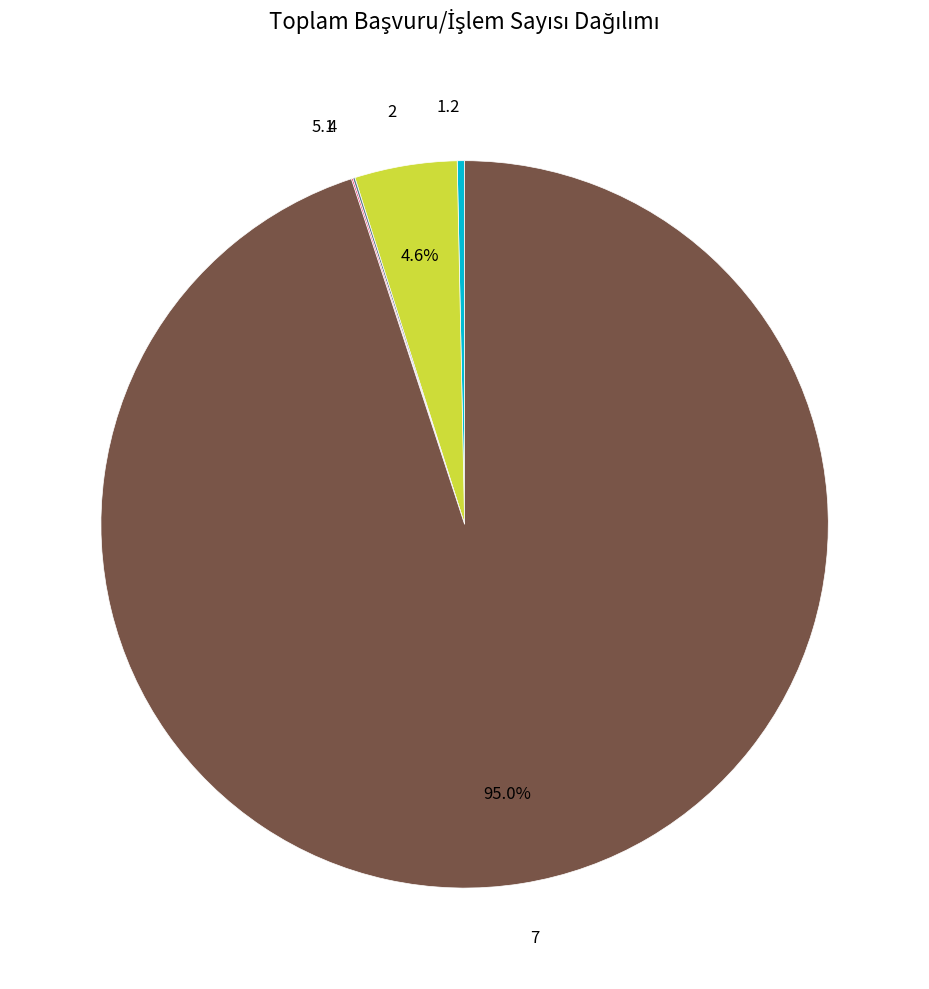

Is there a majority slice in this chart?

Yes